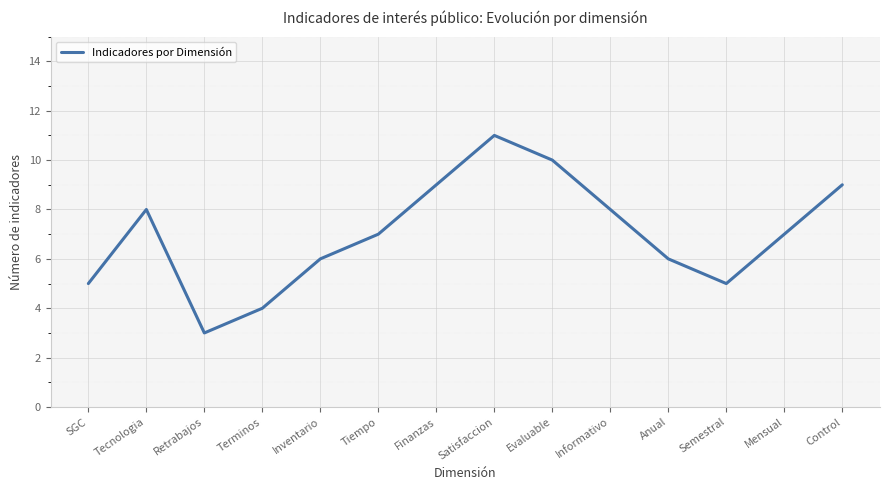

Is it true that the value at Evaluable is 15?

False